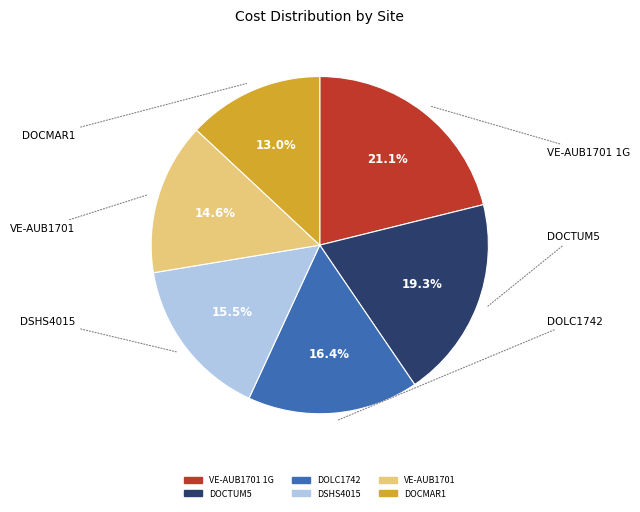

Does any single category account for the majority?

No